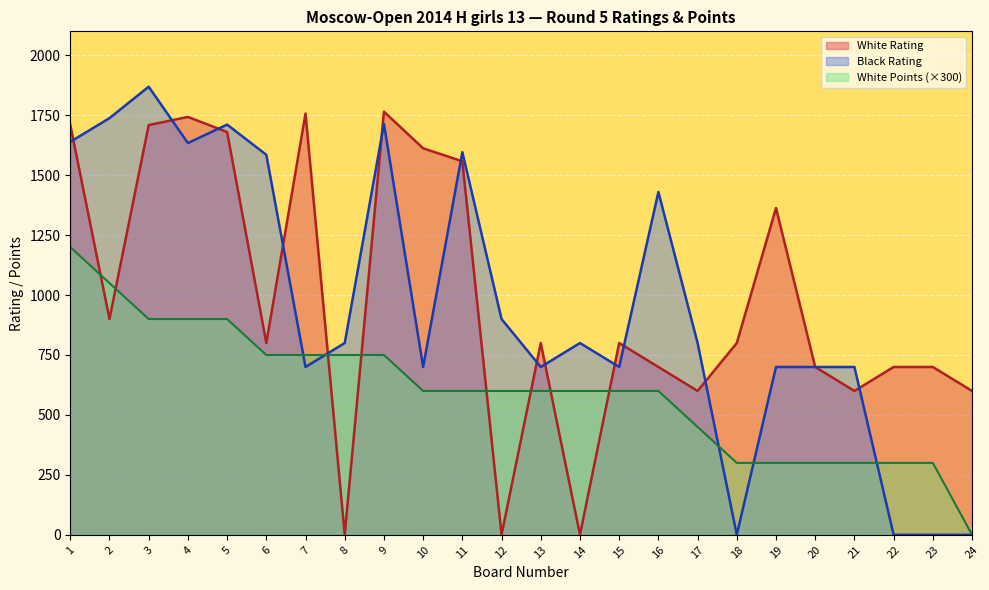

How many lines are shown in the chart?

3